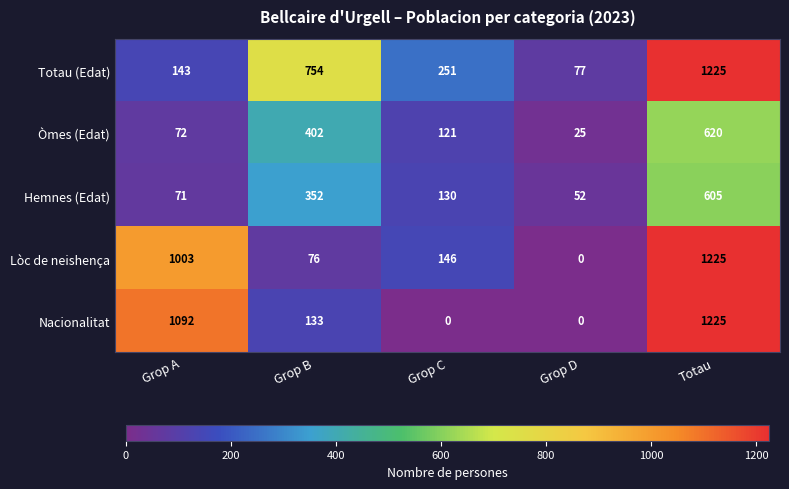

What is the sum of all Òmes (Edat) values?

1240